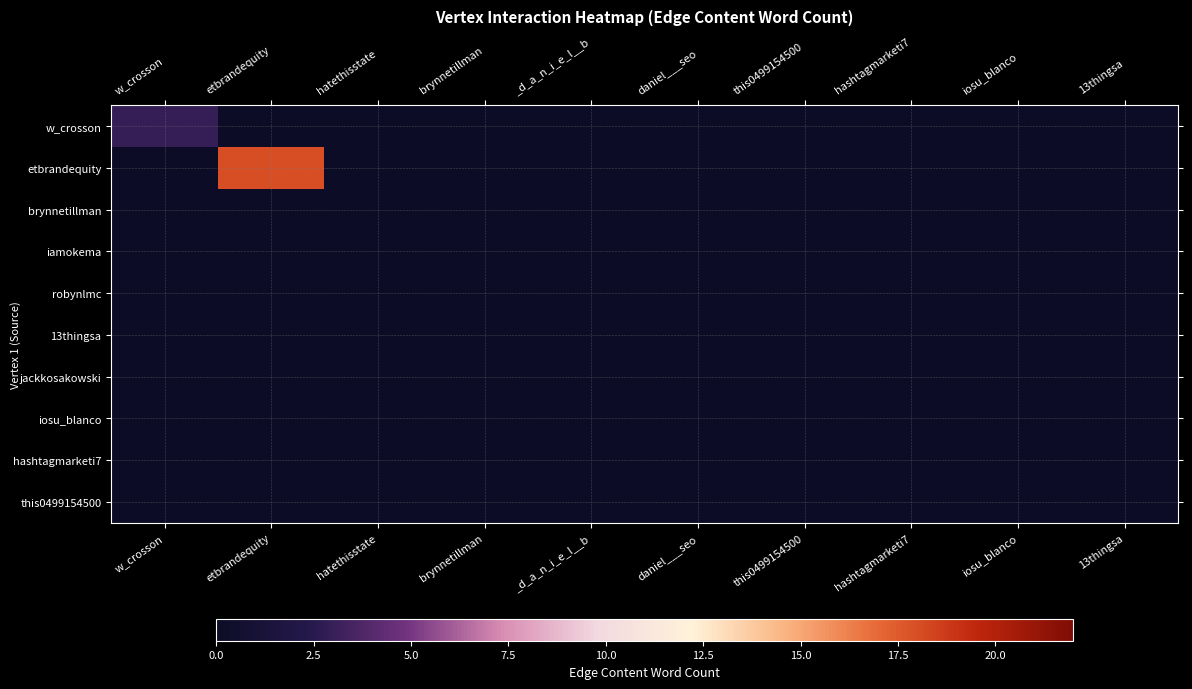

Reading left to right, transcribe all the data shown in this chart.

w_crosson: w_crosson=3	etbrandequity=0	hatethisstate=0	brynnetillman=0	_d_a_n_i_e_l__b=0	daniel___seo=0	this0499154500=0	hashtagmarketi7=0	iosu_blanco=0	13thingsa=0
etbrandequity: w_crosson=0	etbrandequity=18	hatethisstate=0	brynnetillman=0	_d_a_n_i_e_l__b=0	daniel___seo=0	this0499154500=0	hashtagmarketi7=0	iosu_blanco=0	13thingsa=0
brynnetillman: w_crosson=0	etbrandequity=0	hatethisstate=0	brynnetillman=0	_d_a_n_i_e_l__b=0	daniel___seo=0	this0499154500=0	hashtagmarketi7=0	iosu_blanco=0	13thingsa=0
iamokema: w_crosson=0	etbrandequity=0	hatethisstate=0	brynnetillman=0	_d_a_n_i_e_l__b=0	daniel___seo=0	this0499154500=0	hashtagmarketi7=0	iosu_blanco=0	13thingsa=0
robynlmc: w_crosson=0	etbrandequity=0	hatethisstate=0	brynnetillman=0	_d_a_n_i_e_l__b=0	daniel___seo=0	this0499154500=0	hashtagmarketi7=0	iosu_blanco=0	13thingsa=0
13thingsa: w_crosson=0	etbrandequity=0	hatethisstate=0	brynnetillman=0	_d_a_n_i_e_l__b=0	daniel___seo=0	this0499154500=0	hashtagmarketi7=0	iosu_blanco=0	13thingsa=0
jackkosakowski: w_crosson=0	etbrandequity=0	hatethisstate=0	brynnetillman=0	_d_a_n_i_e_l__b=0	daniel___seo=0	this0499154500=0	hashtagmarketi7=0	iosu_blanco=0	13thingsa=0
iosu_blanco: w_crosson=0	etbrandequity=0	hatethisstate=0	brynnetillman=0	_d_a_n_i_e_l__b=0	daniel___seo=0	this0499154500=0	hashtagmarketi7=0	iosu_blanco=0	13thingsa=0
hashtagmarketi7: w_crosson=0	etbrandequity=0	hatethisstate=0	brynnetillman=0	_d_a_n_i_e_l__b=0	daniel___seo=0	this0499154500=0	hashtagmarketi7=0	iosu_blanco=0	13thingsa=0
this0499154500: w_crosson=0	etbrandequity=0	hatethisstate=0	brynnetillman=0	_d_a_n_i_e_l__b=0	daniel___seo=0	this0499154500=0	hashtagmarketi7=0	iosu_blanco=0	13thingsa=0